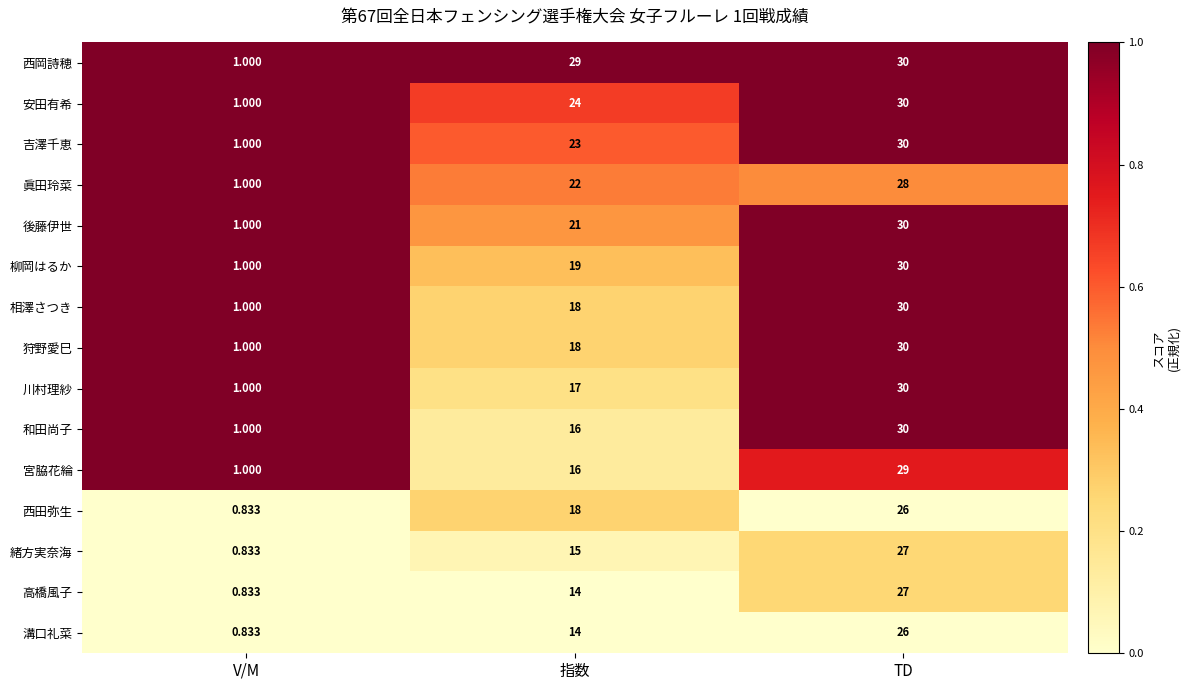

Where is 眞田玲菜 nearest to the value 14?

指数